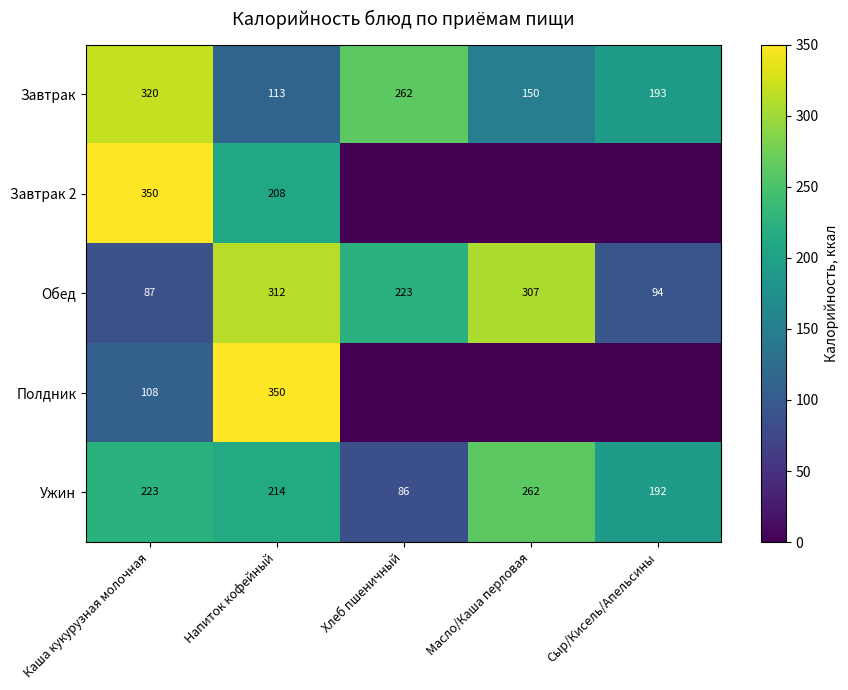

What is the difference between the second highest and second lowest values in the Обед series?

213